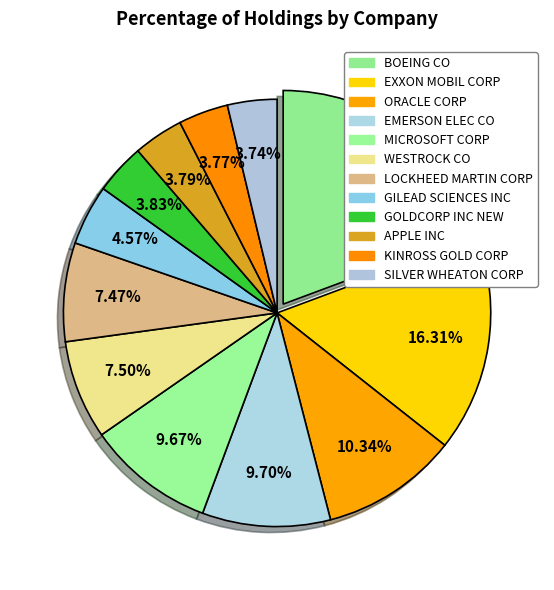

What is the total percentage of GOLDCORP INC NEW and SILVER WHEATON CORP?

7.6%